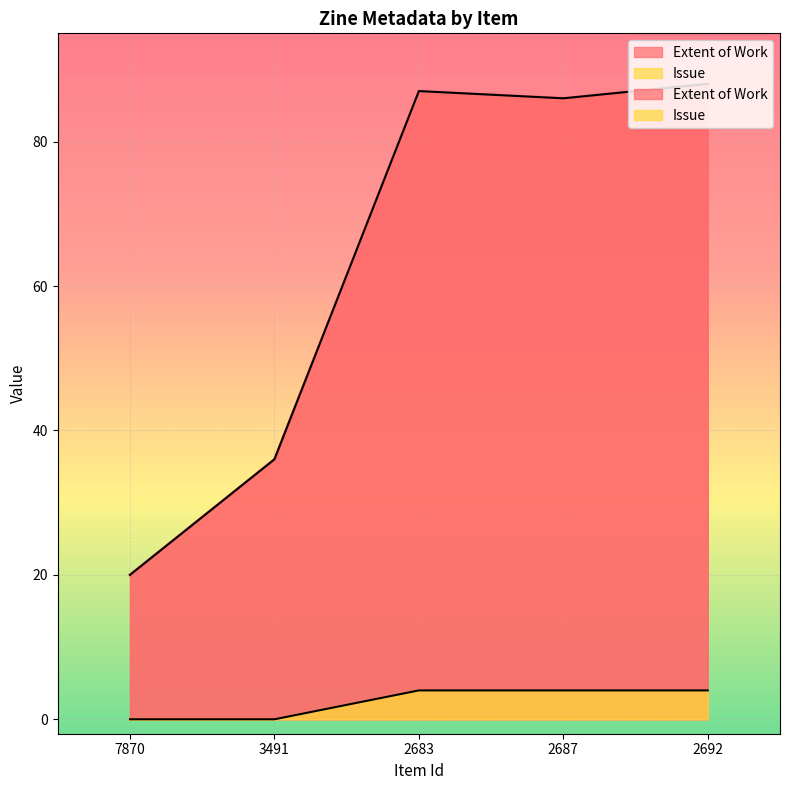

Is it true that Extent of Work equals 59 at 2683?

False